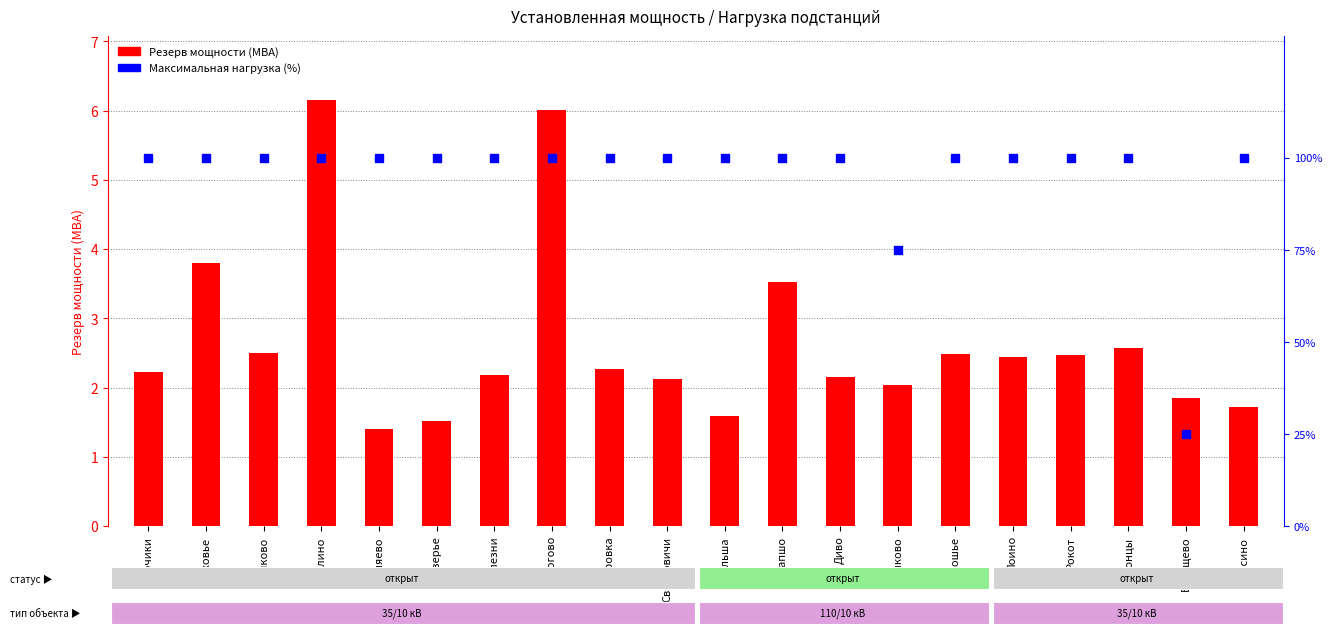

What are all the series names shown in the legend?

Резерв мощности, Максимальная нагрузка